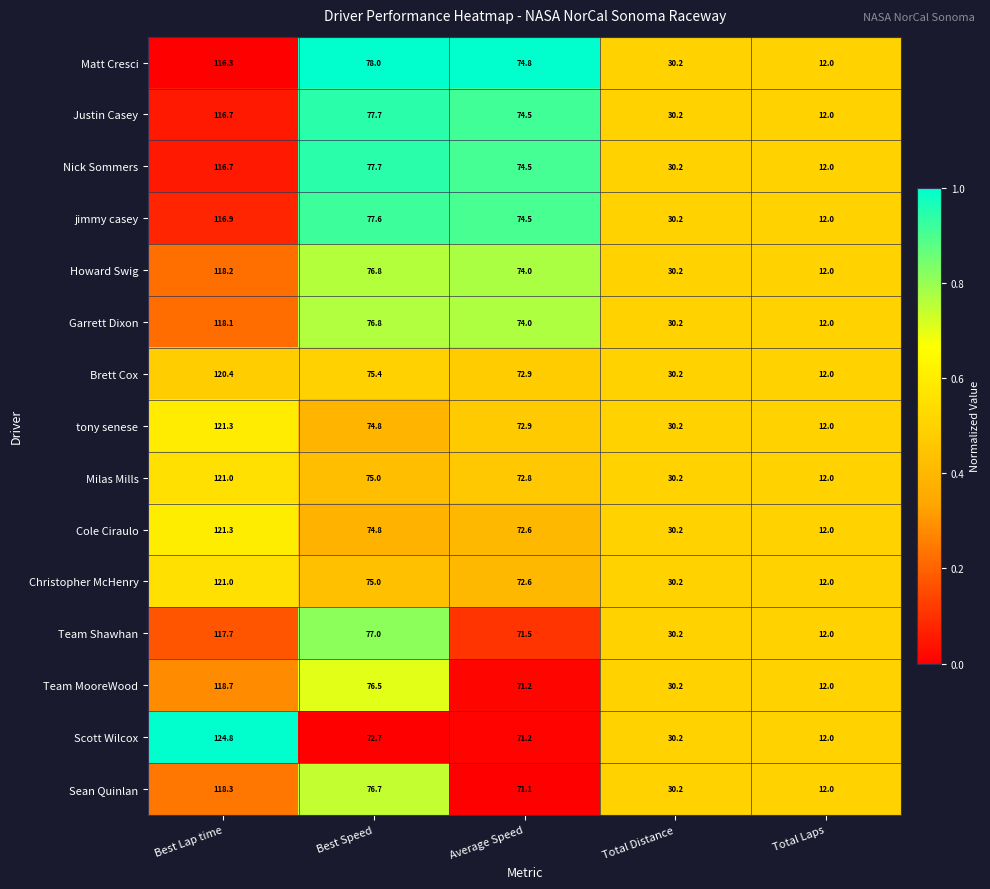

Is the value of tony senese at Total Distance greater than the value of Nick Sommers at Average Speed?

No